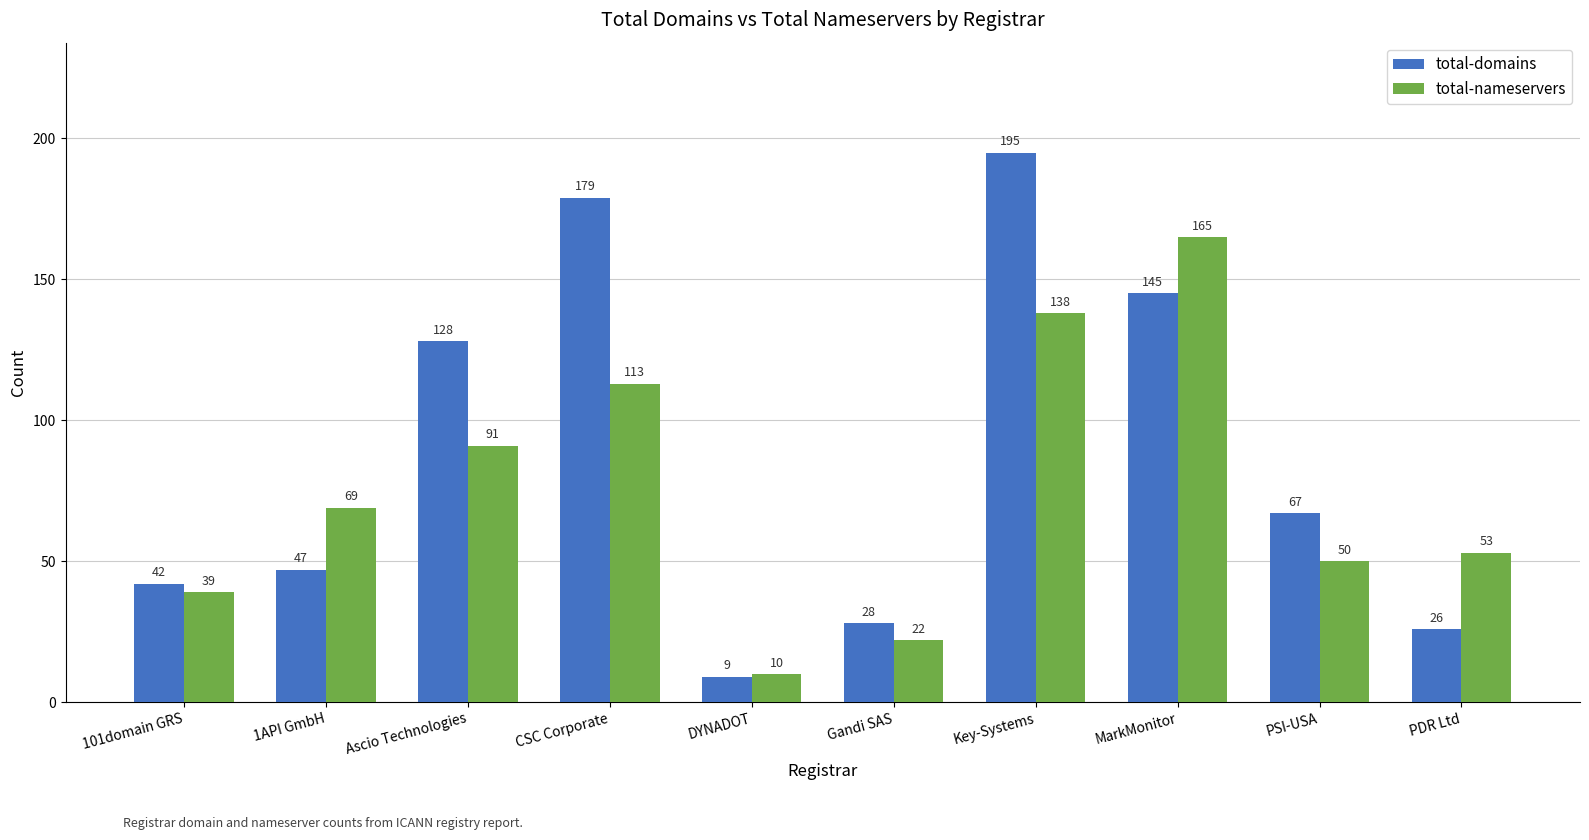

How many data points in total-domains are less than 67?

5